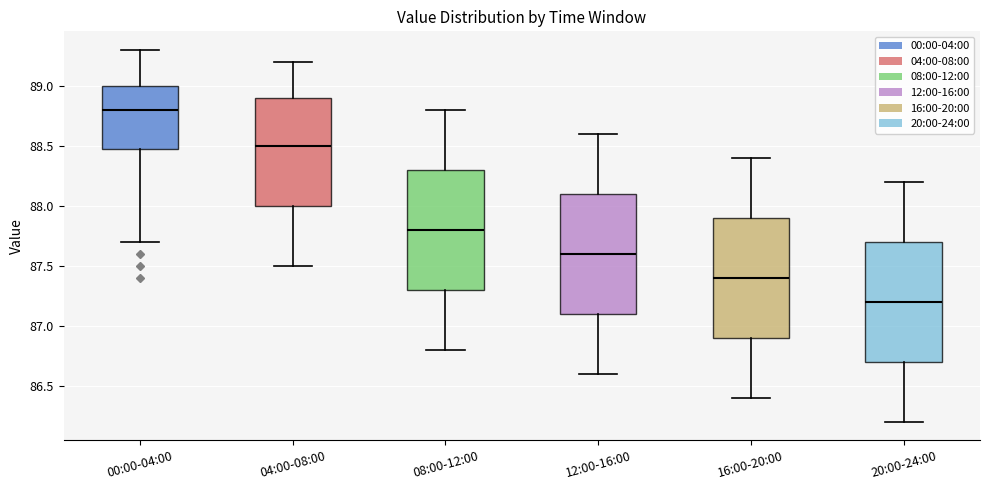

Which box has the highest median line?

00:00-04:00